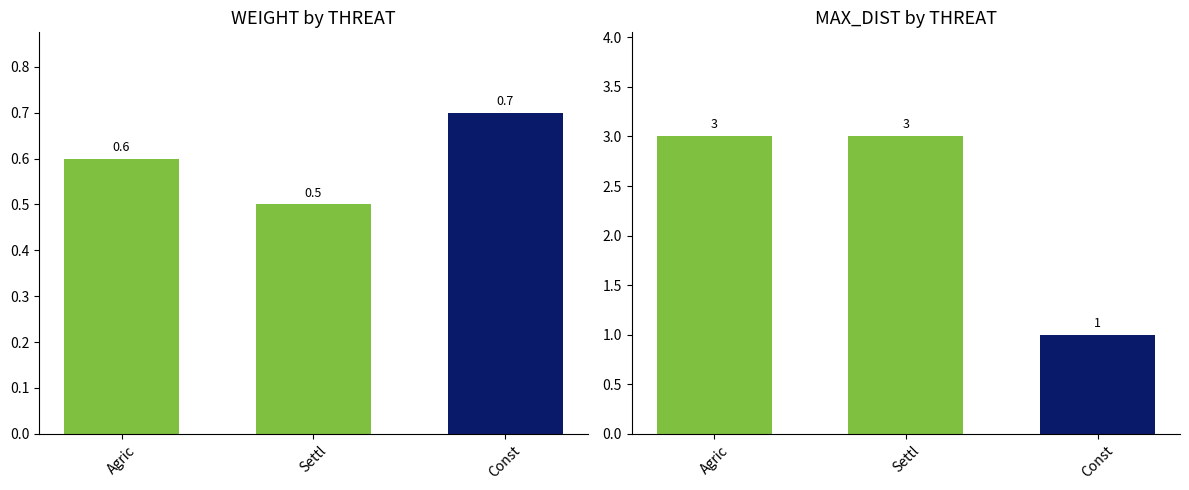

The MAX_DIST series shows 0.9 at Agric. True or false?

False